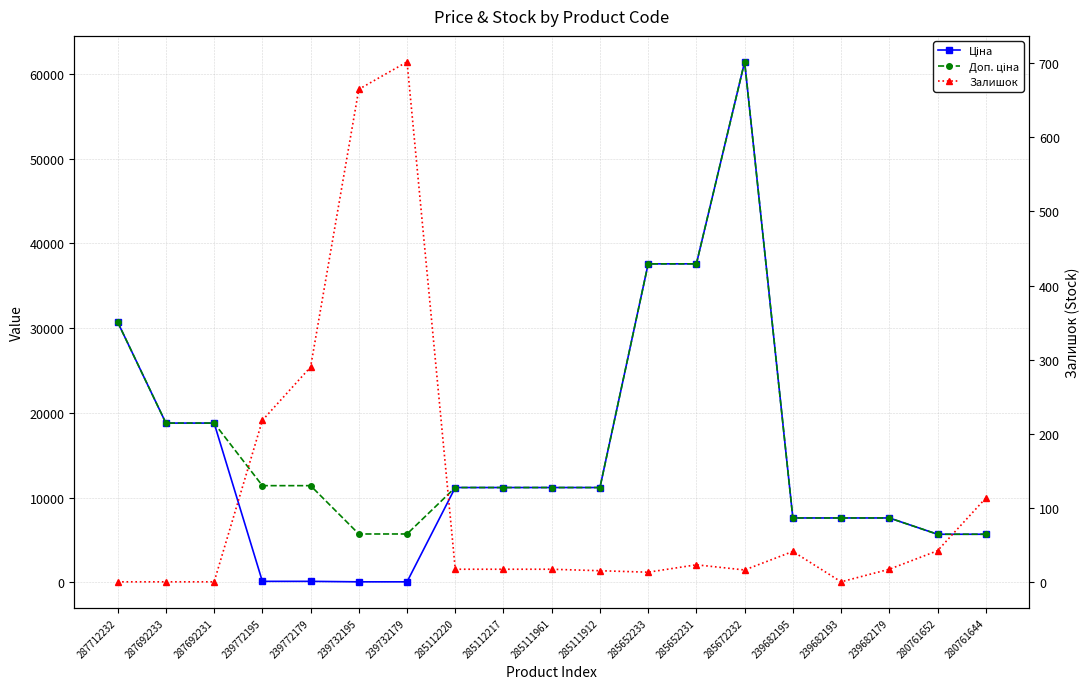

True or false: Залишок and Доп. ціна cross at least once.

False